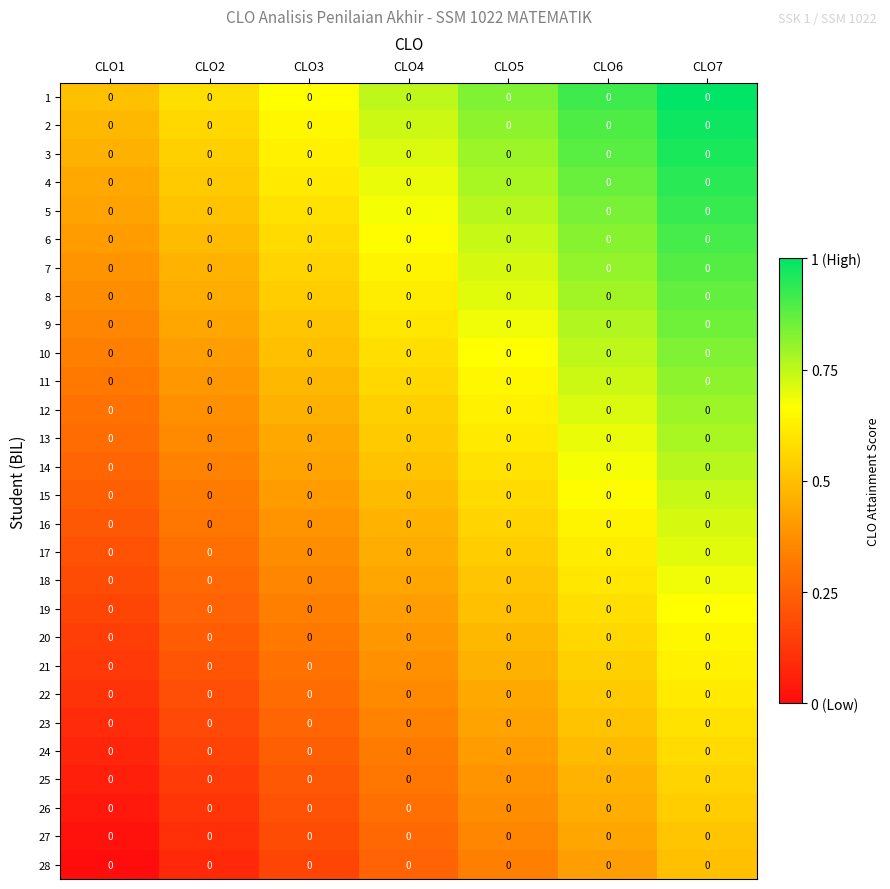

Which category has the highest value across all series?

CLO7